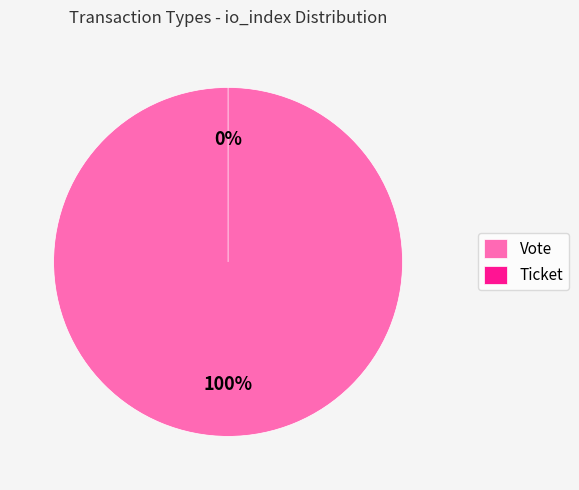

Which slice represents more than half of the pie?

Vote